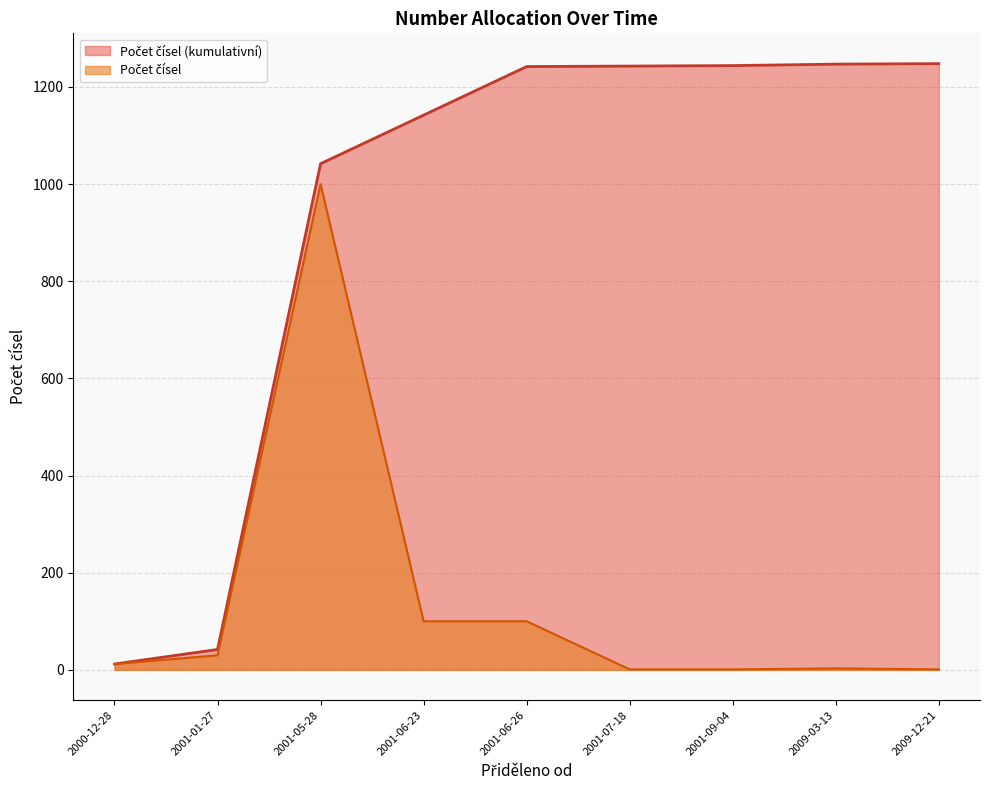

What is the sum of all values?

1248